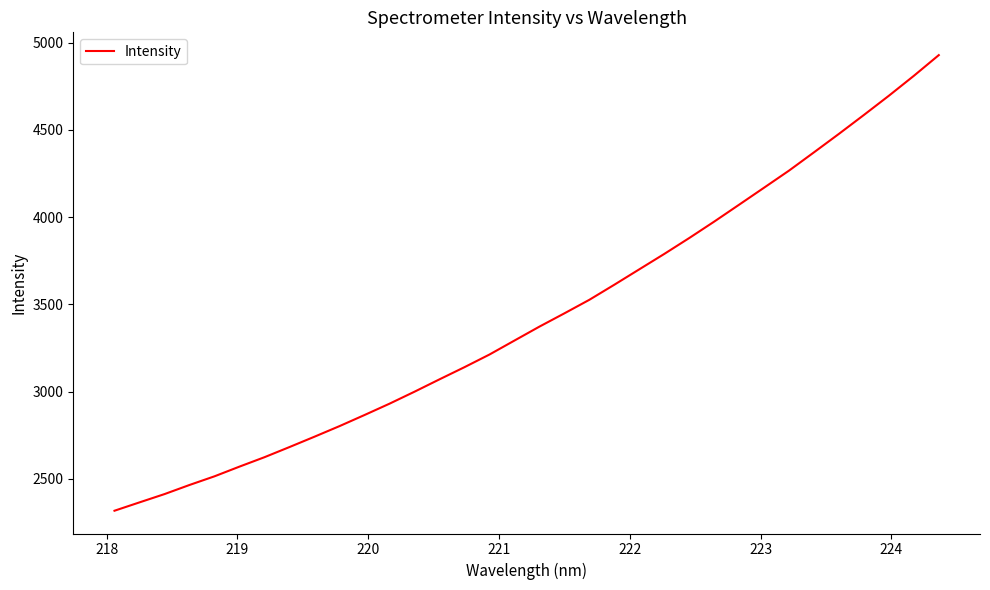

What is the greatest value displayed?

4928.3